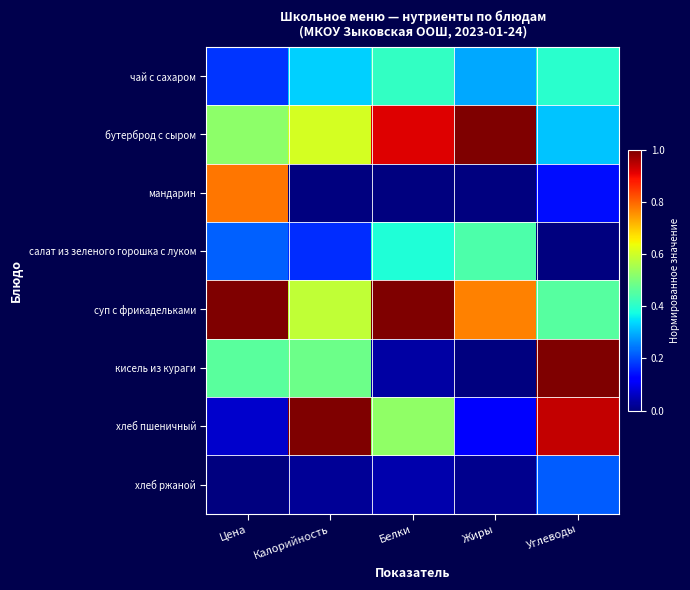

Count the number of categories in the chart.

5